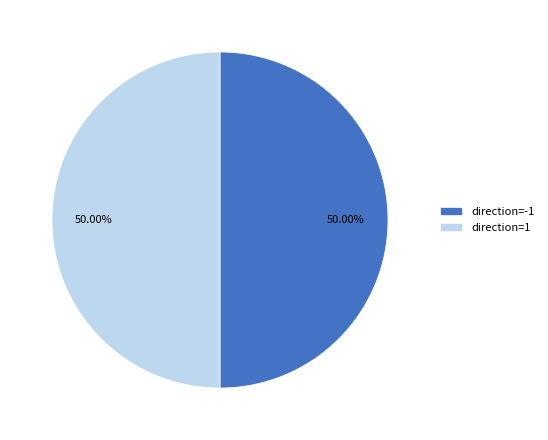

Approximately how many times larger is the value at direction=-1 compared to direction=1?

1.0